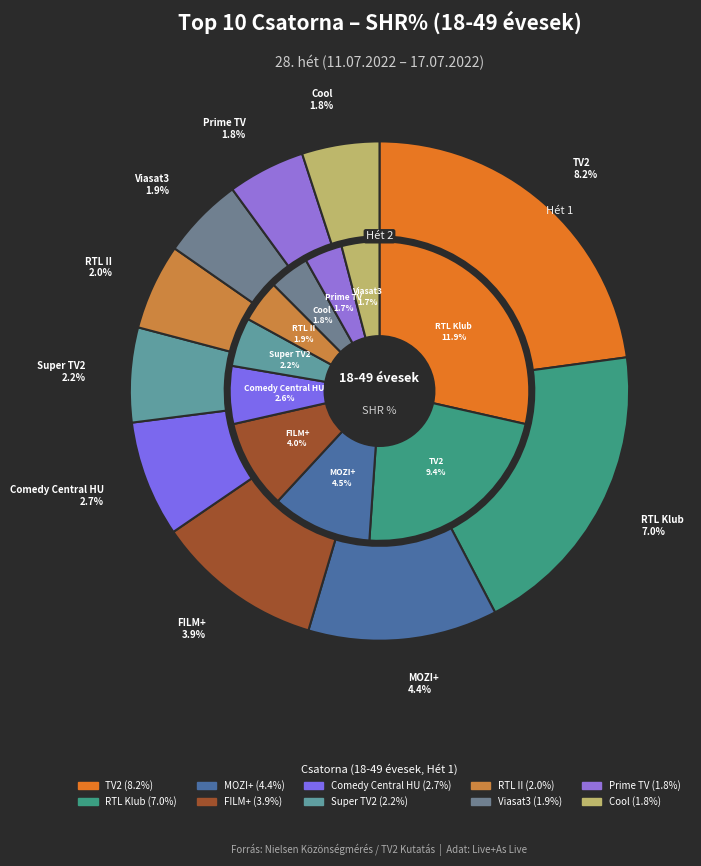

True or false: MOZI+ accounts for 4% of the total.

False